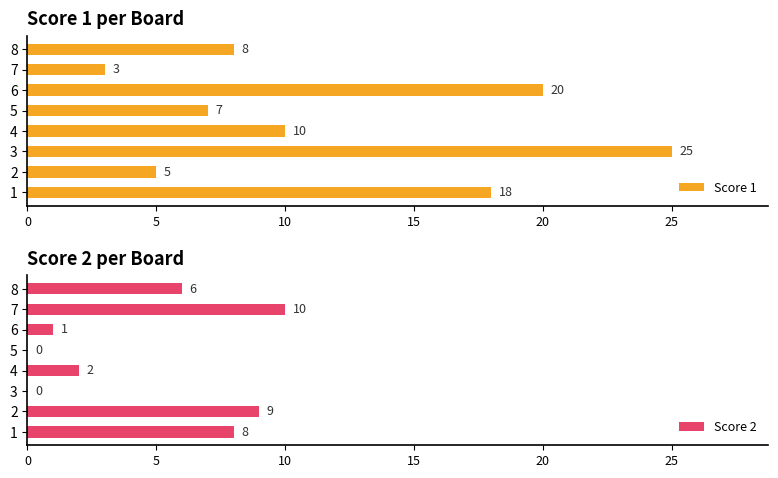

What is the average value of the Score 2 series?

4